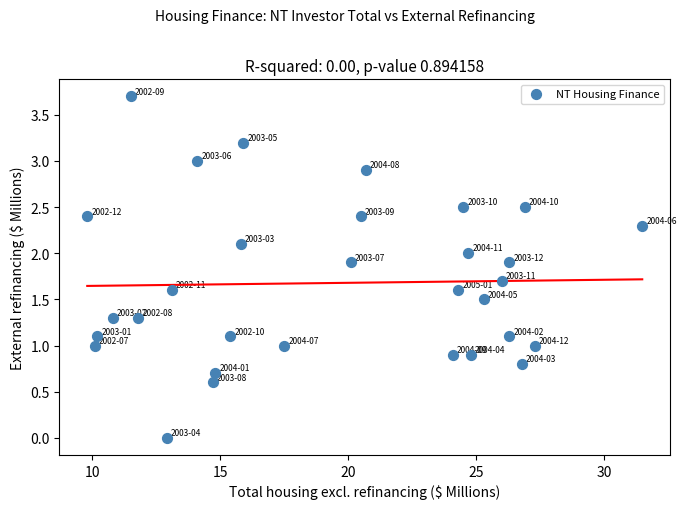

What is the range of Y values (max minus min)?

3.7